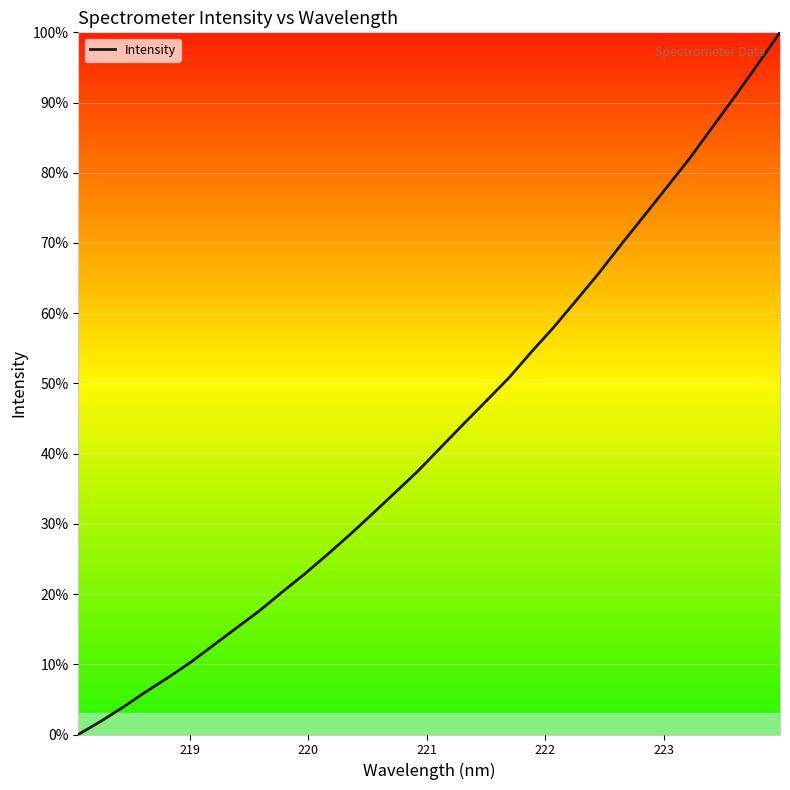

What is the difference between the maximum and minimum values?

100.0